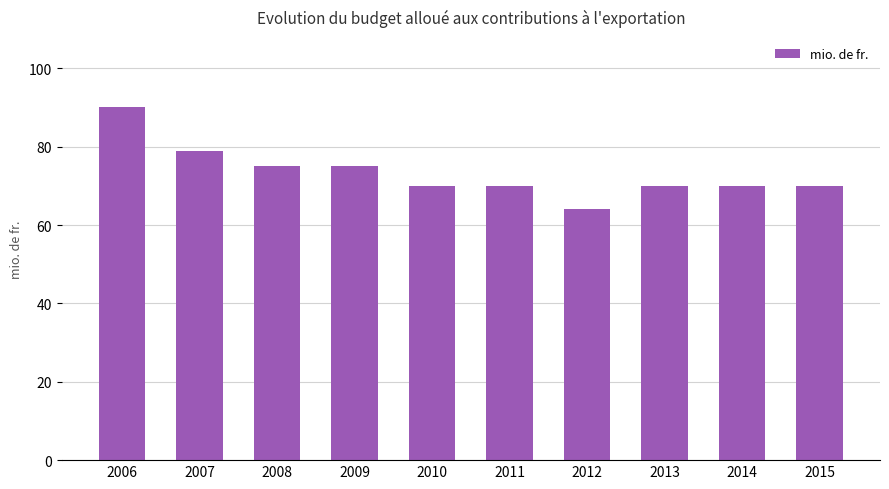

Between 2012 and 2015, which is larger?

2015